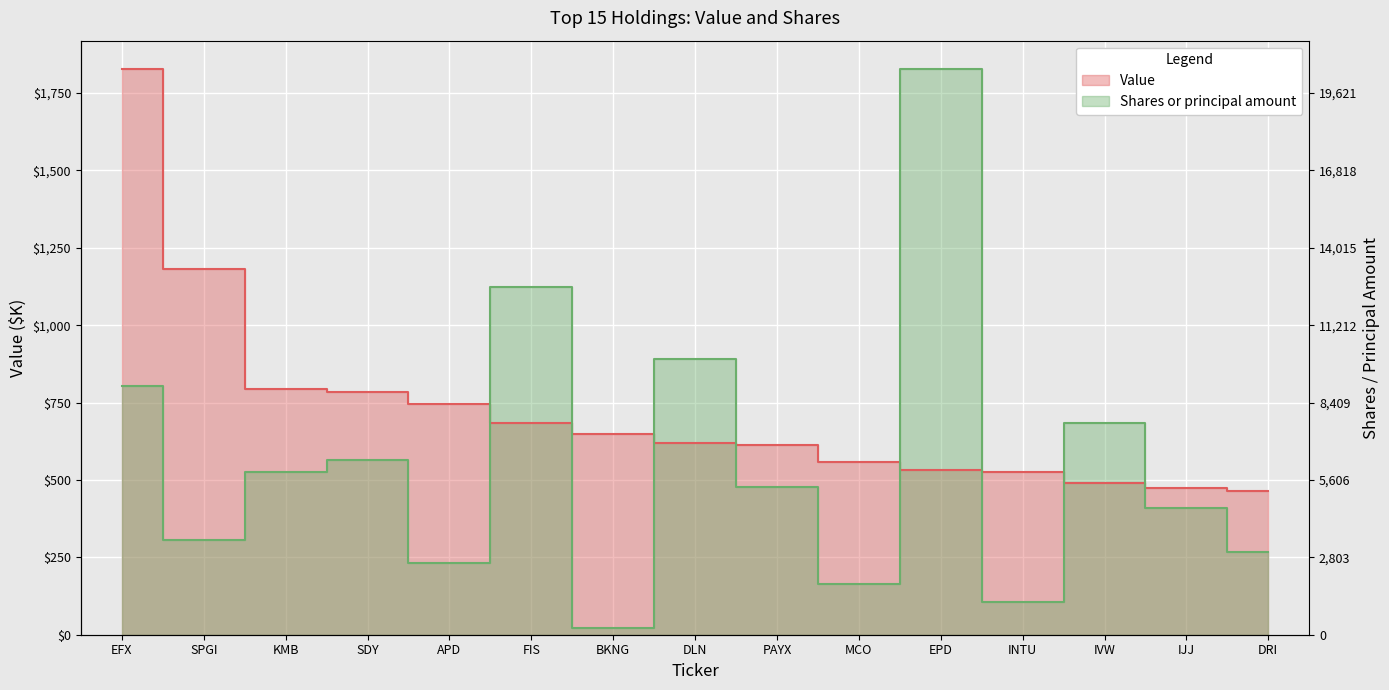

Which category has the lowest value in the Value series?

DRI